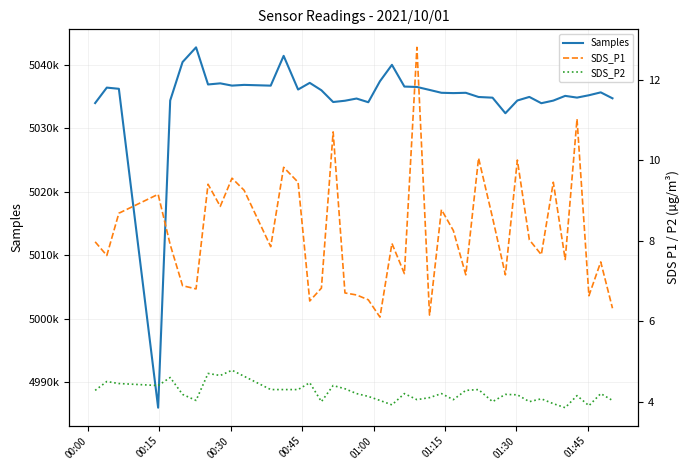

True or false: SDS_P2 and Samples intersect in this chart.

False